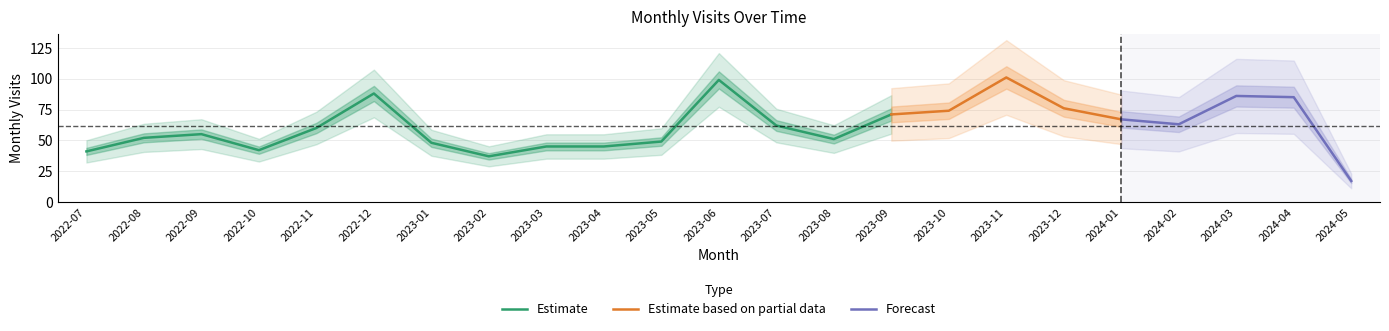

True or false: Estimate has a value of 43 at 2023-07.

False